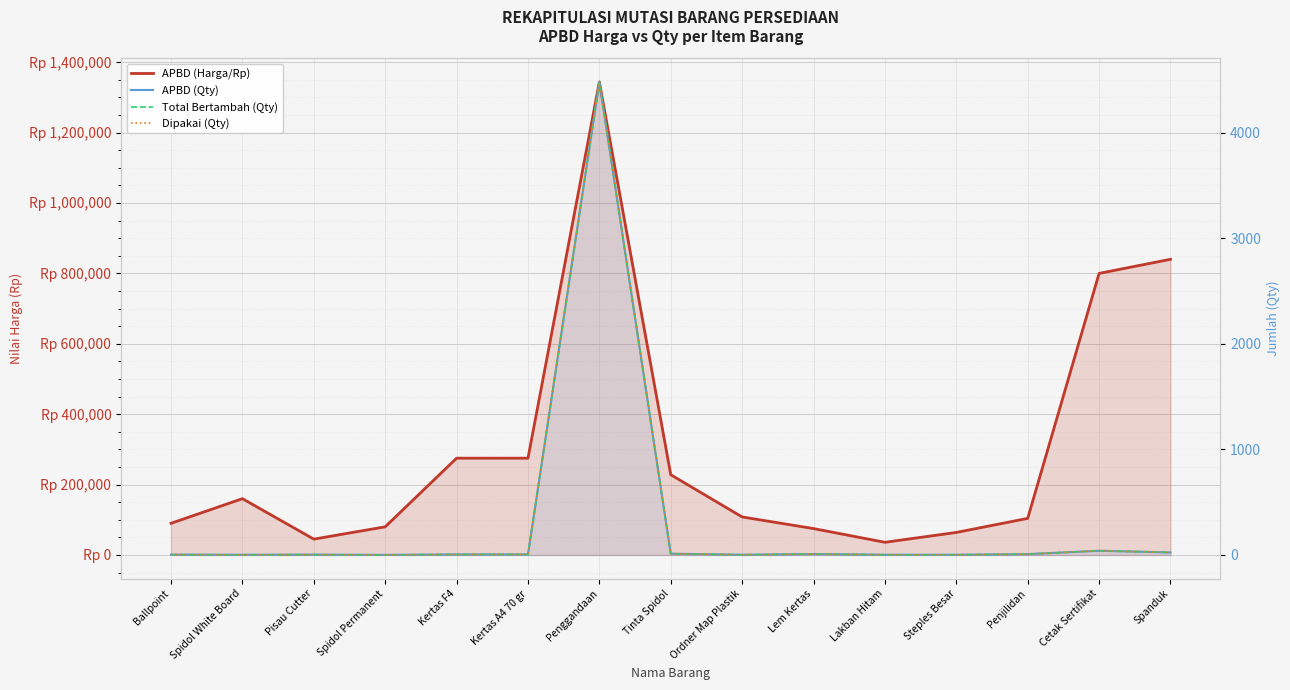

What is the label of the 11th point from the left?

Lakban Hitam